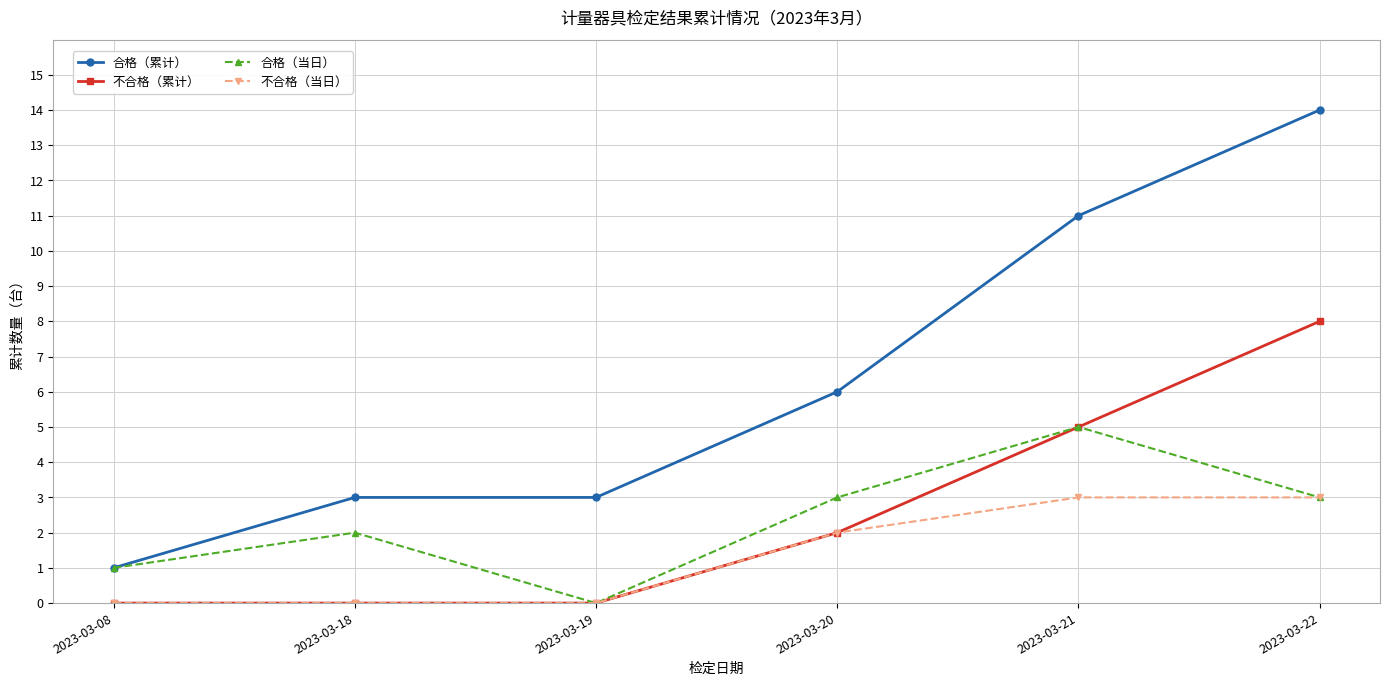

What is the approximate value of 合格（累计） at 2023-03-19, to the nearest 5?

5